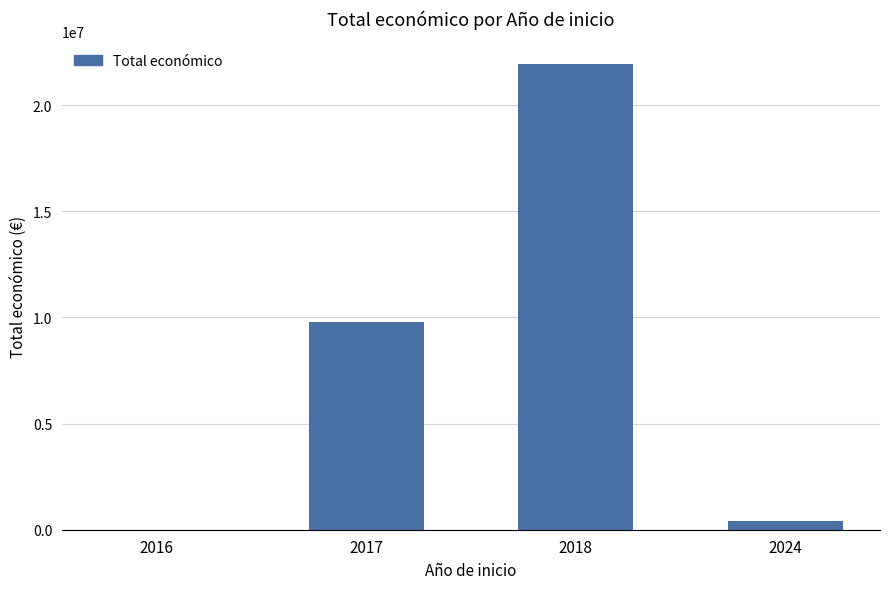

What is the sum of all values?

32181997